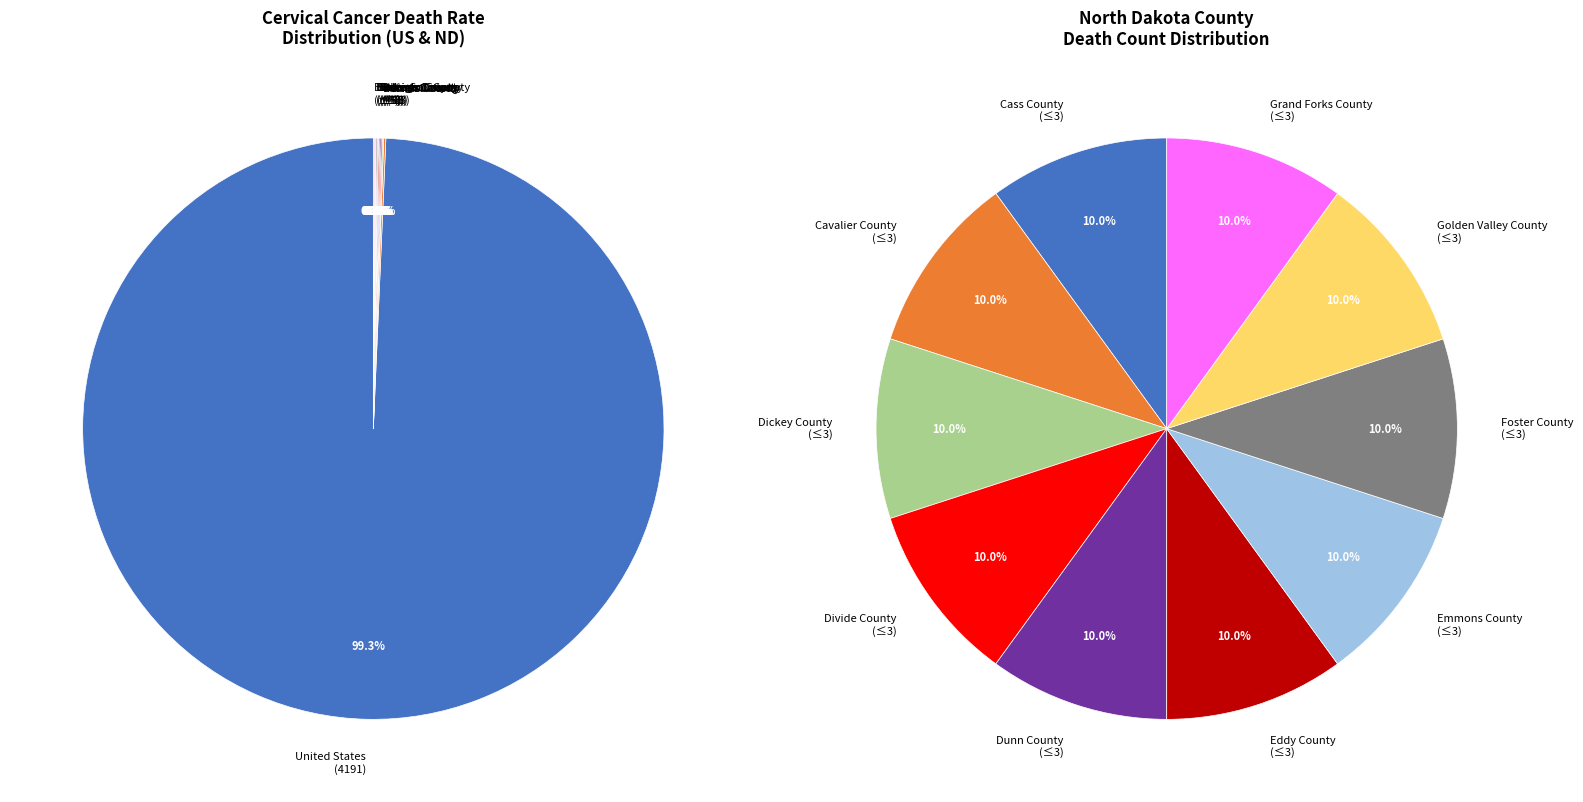

Which has a higher value, United States or Stark County?

United States